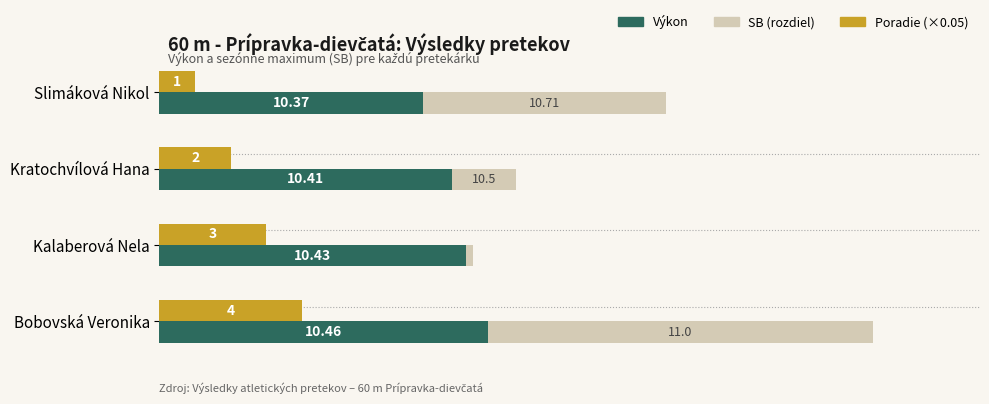

At Kratochvílová Hana, list the series in order from smallest to largest.

SB (rozdiel), Poradie (×0.05), Výkon